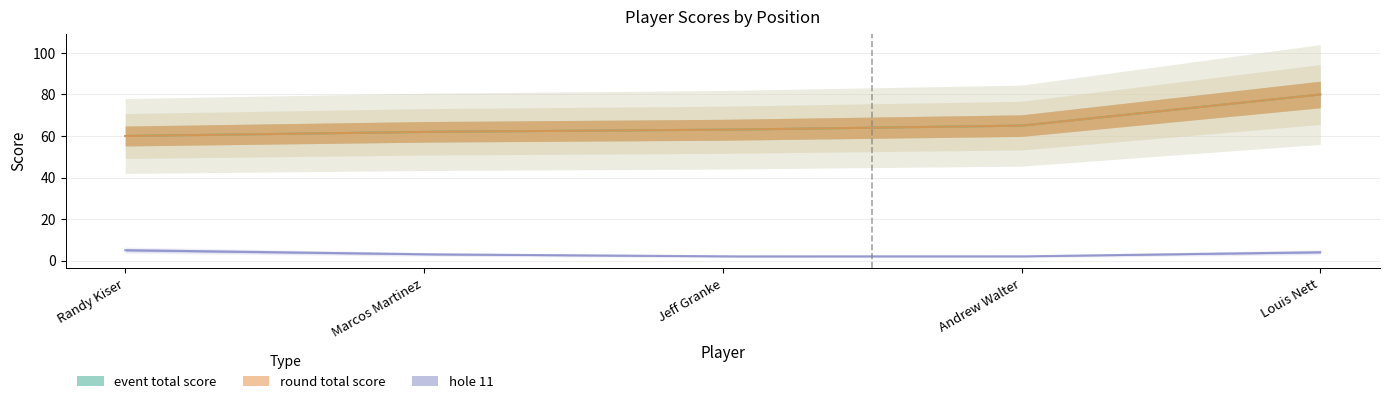

The hole_12 series shows 1 at Randy Kiser. True or false?

False